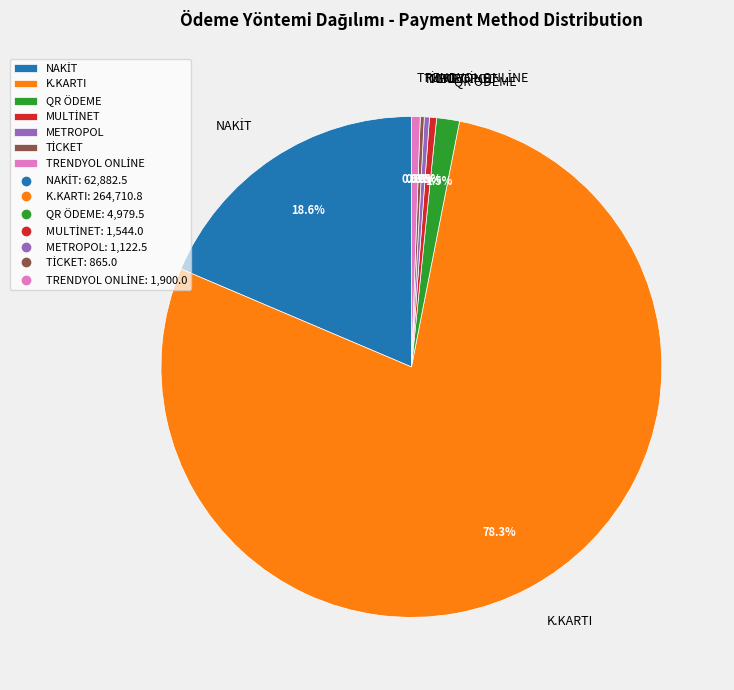

Which category has the biggest portion of the pie?

K.KARTI